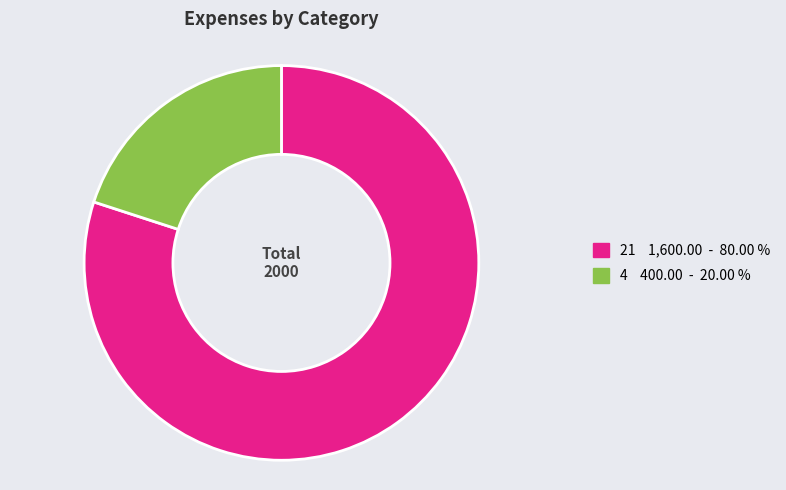

How many slices are in this pie chart?

2